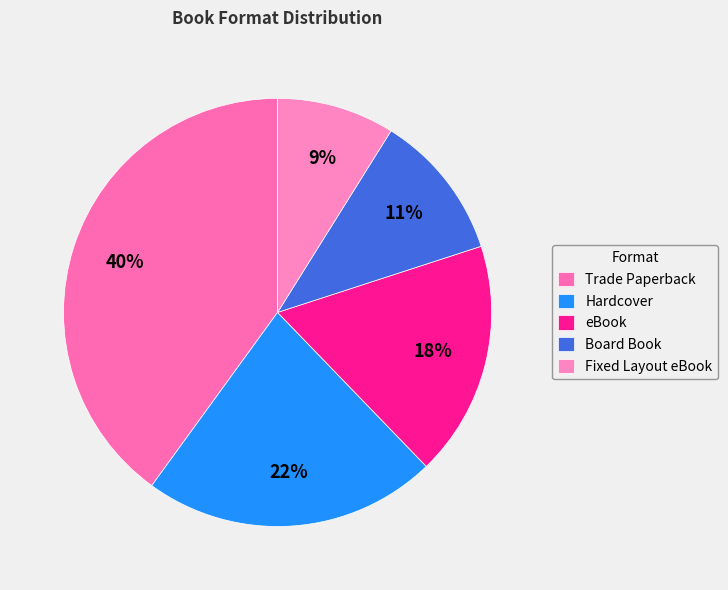

True or false: Trade Paperback accounts for 25% of the total.

False